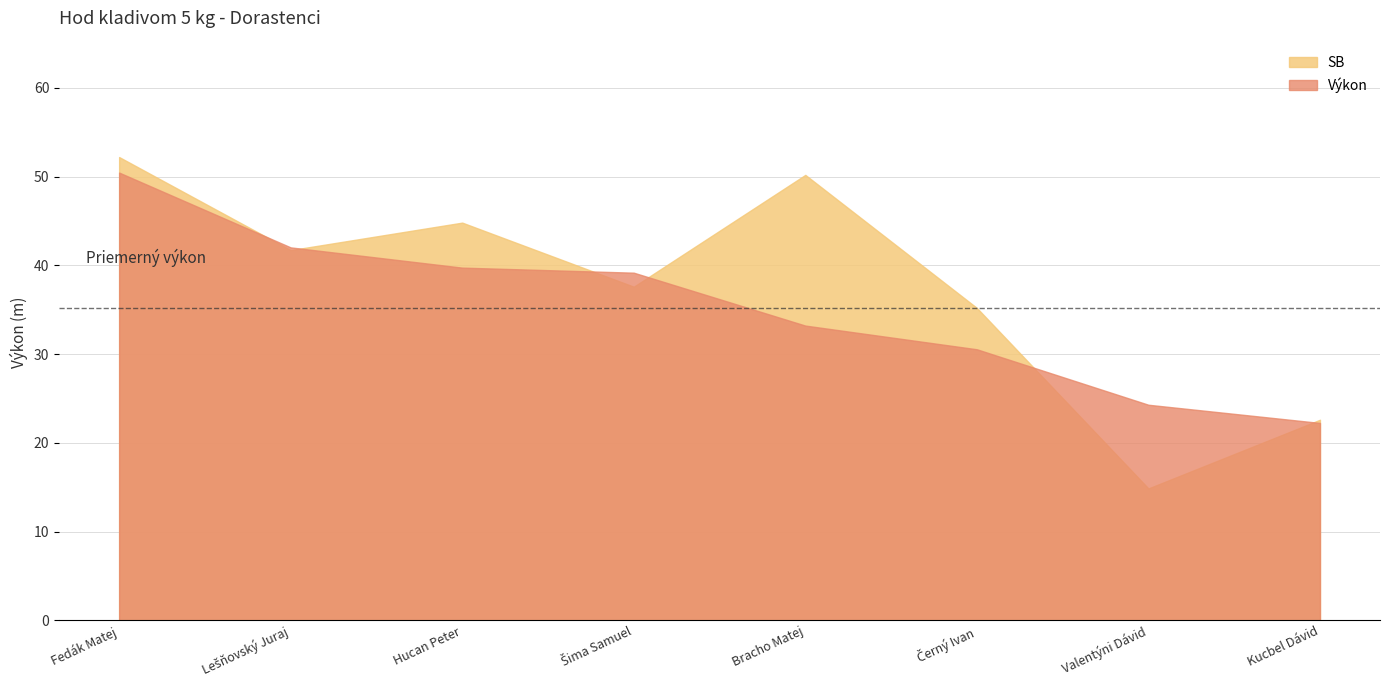

The value of Výkon at Bracho Matej is 9.2. True or false?

False